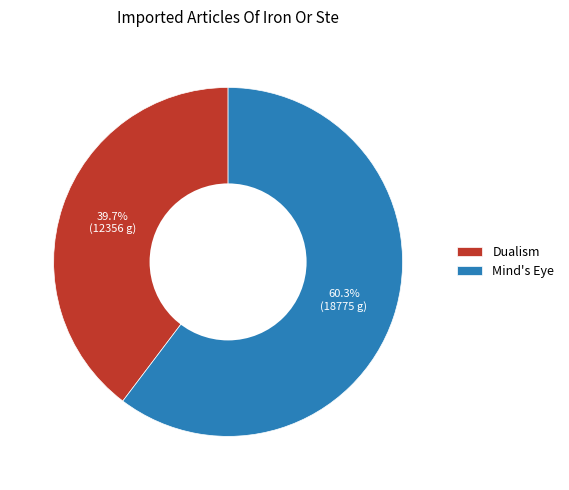

Between Mind's Eye and Dualism, which is larger?

Mind's Eye